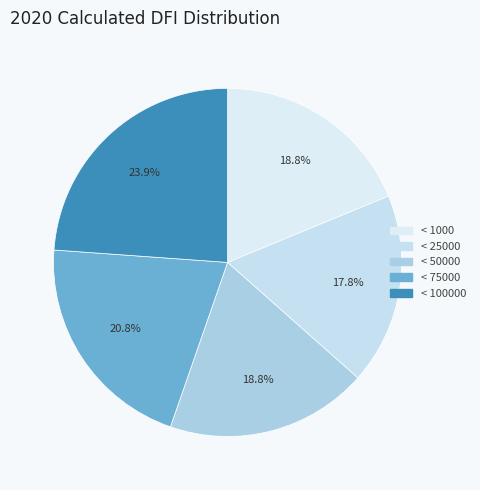

How many segments does this pie chart have?

5